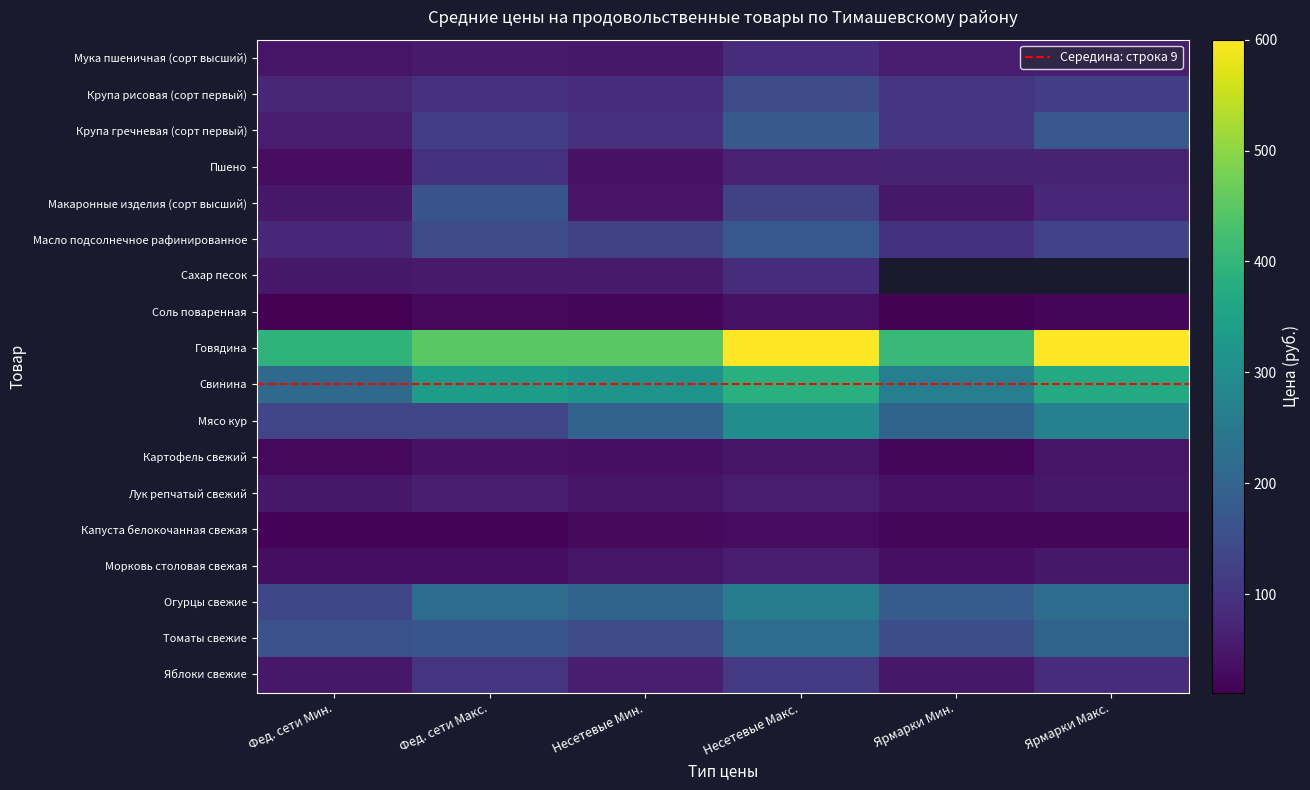

The value of Картофель свежий at Ярмарки Макс. is 45.0. True or false?

True